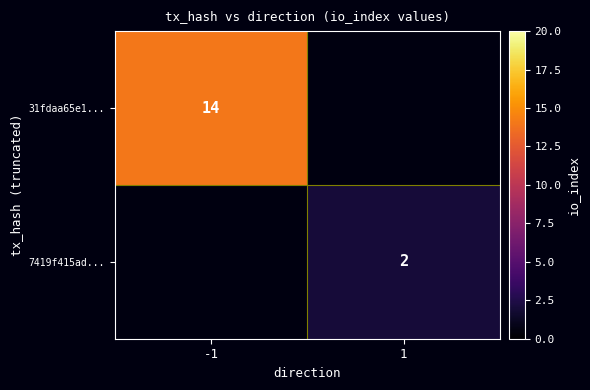

True or false: 7419f415ad... has a value of 1 at 1.

False